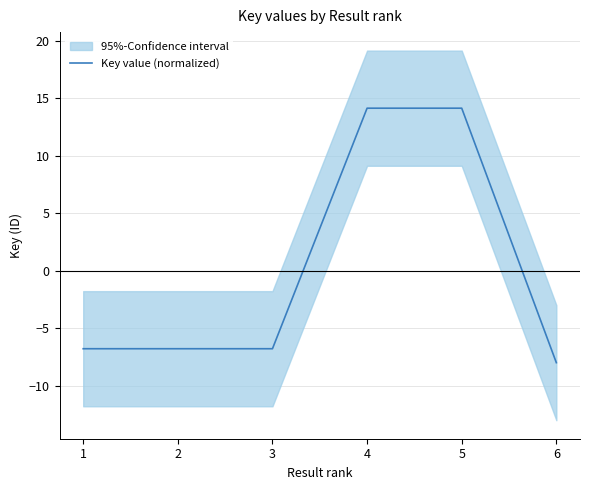

Where does the data first go above -6?

4